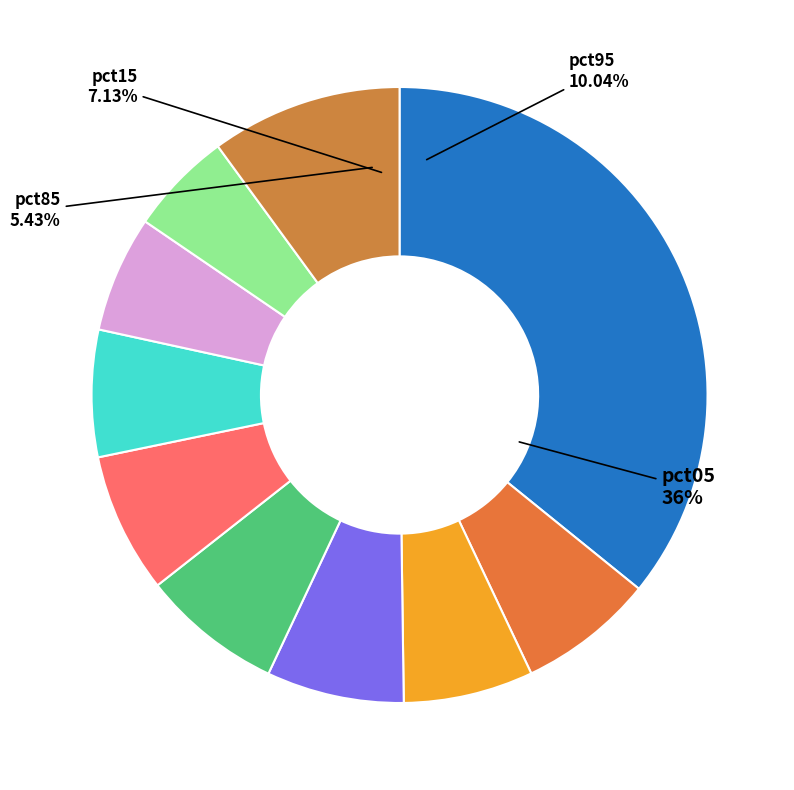

How many slices are in this pie chart?

10